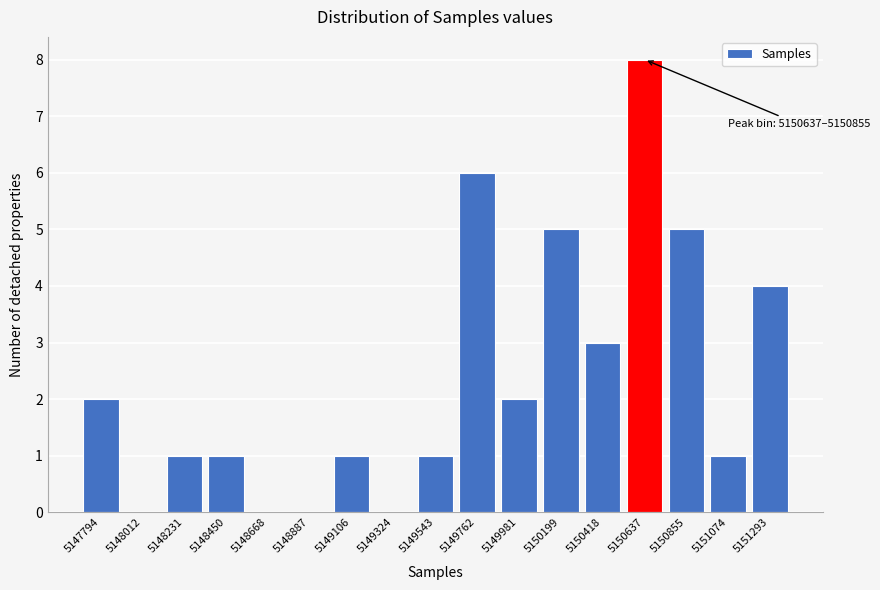

Reading right to left, extract all data points from this chart.

5151293=4	5151074=1	5150855=5	5150637=8	5150418=3	5150199=5	5149981=2	5149762=6	5149543=1	5149324=0	5149106=1	5148887=0	5148668=0	5148450=1	5148231=1	5148012=0	5147794=2